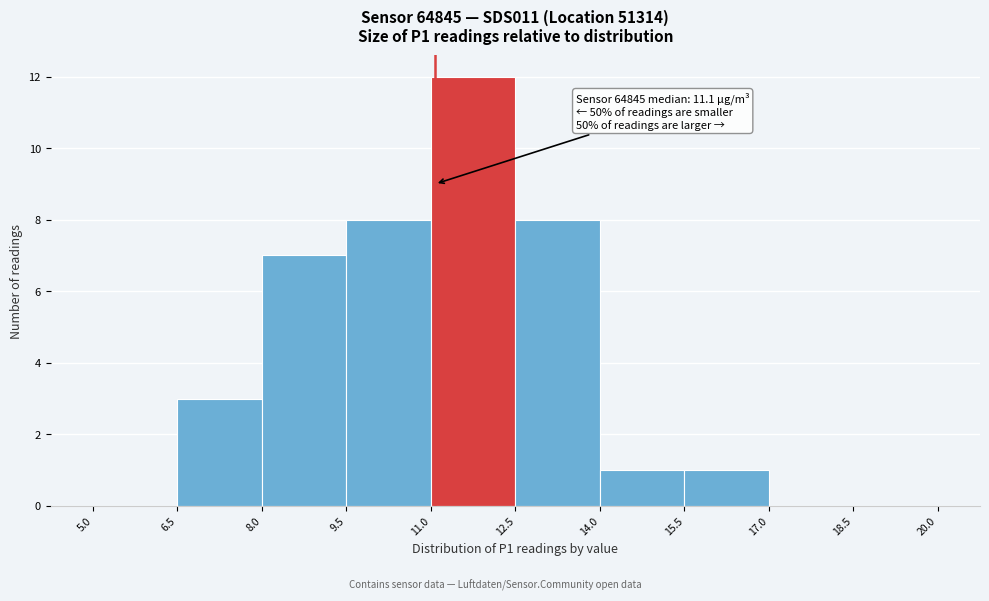

Which range on the x-axis has the tallest bar?

11.0 to 12.5